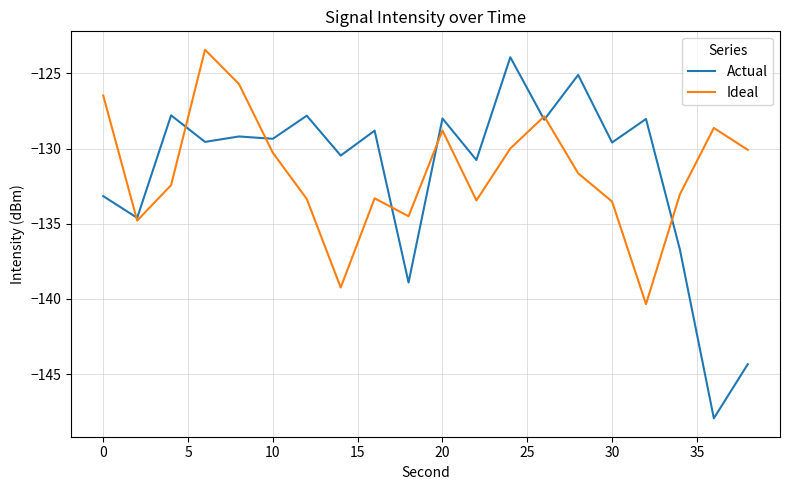

What is the maximum value shown in the chart?

-123.4